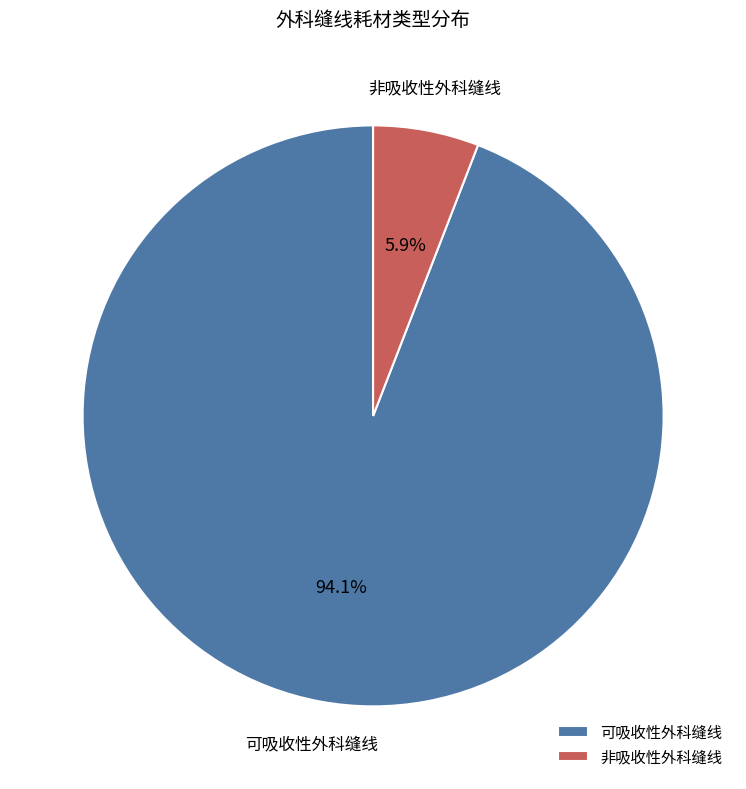

How many slices are in this pie chart?

2